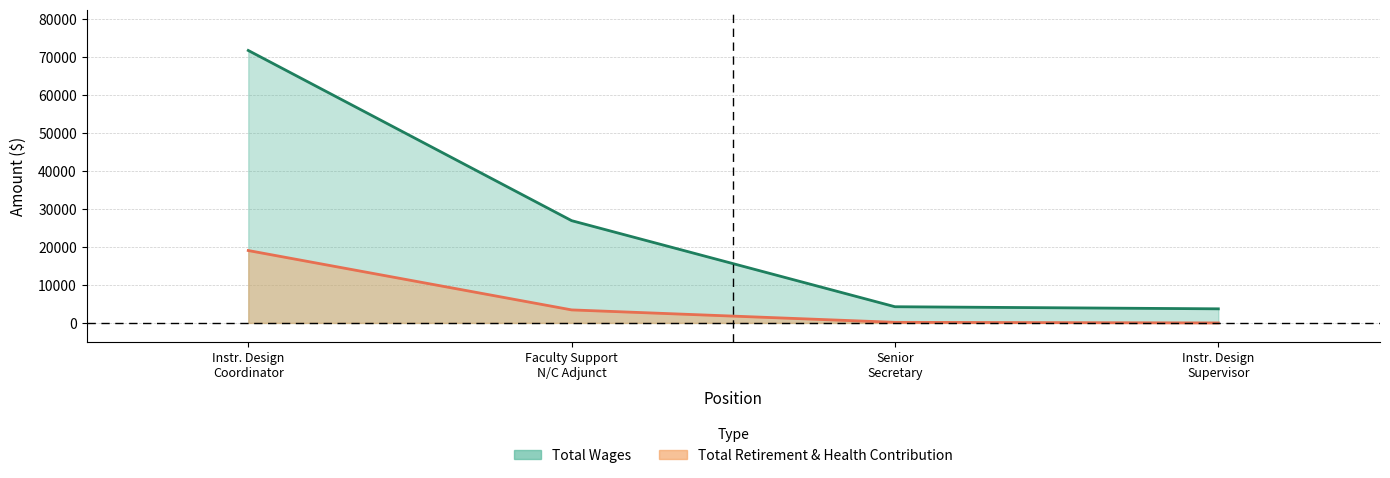

Does the chart have visible grid lines?

Yes